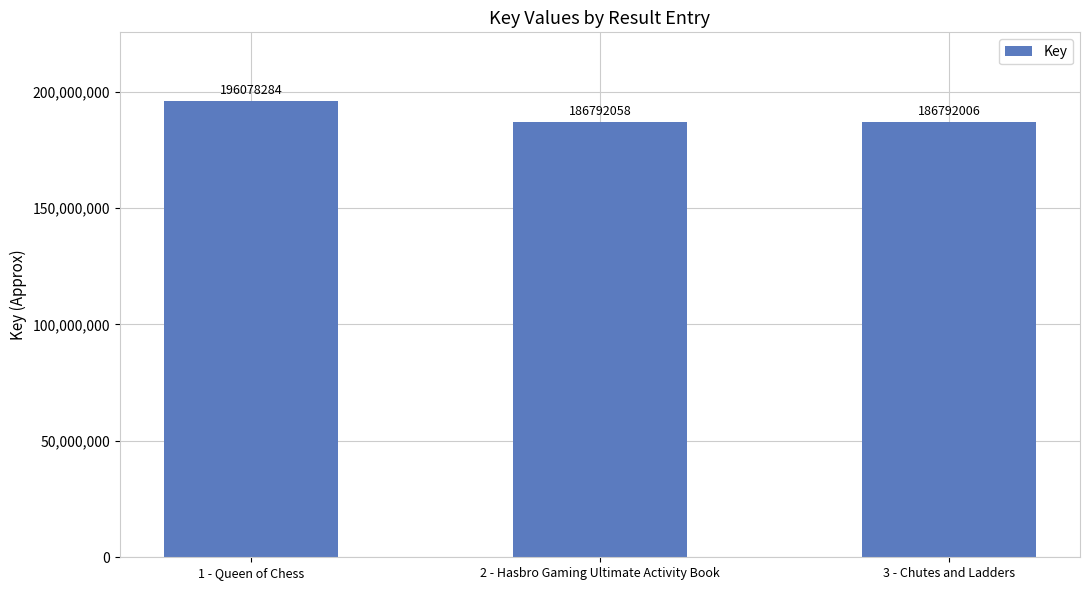

Rank the categories by value from highest to lowest.

1 - Queen of Chess, 2 - Hasbro Gaming Ultimate Activity Book, 3 - Chutes and Ladders